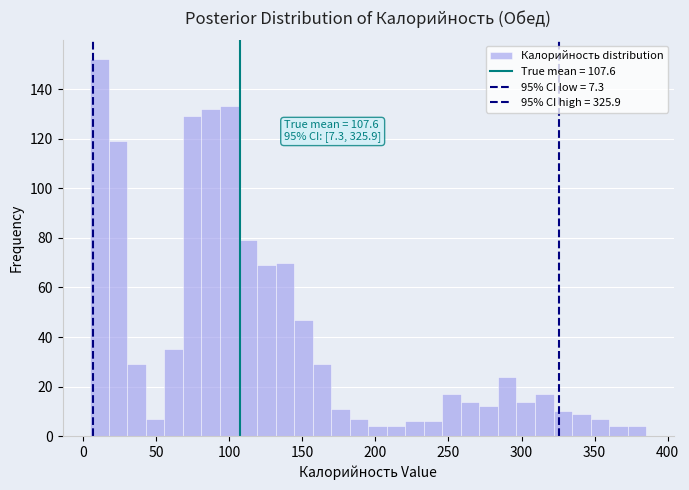

Around what value on the x-axis is the tallest bar? Give the approximate position of its centre, as read against the axis.

10